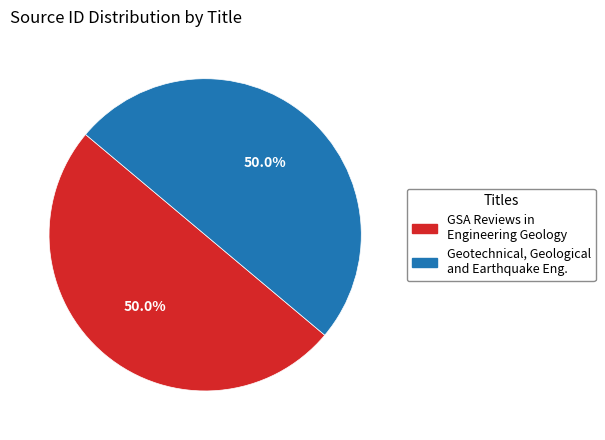

Count the number of slices in the pie.

2